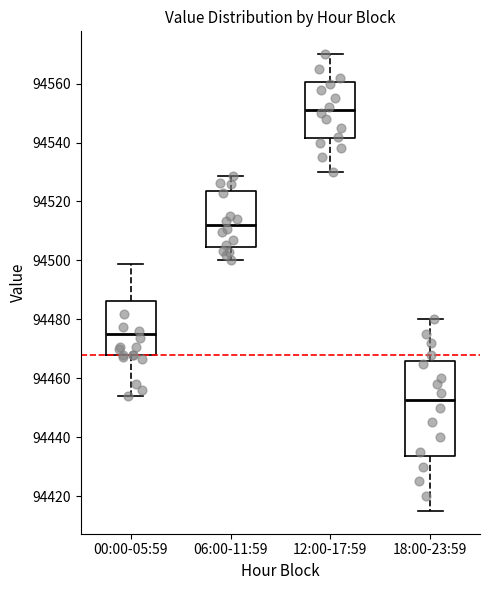

Which box's median line is the highest?

12:00-17:59